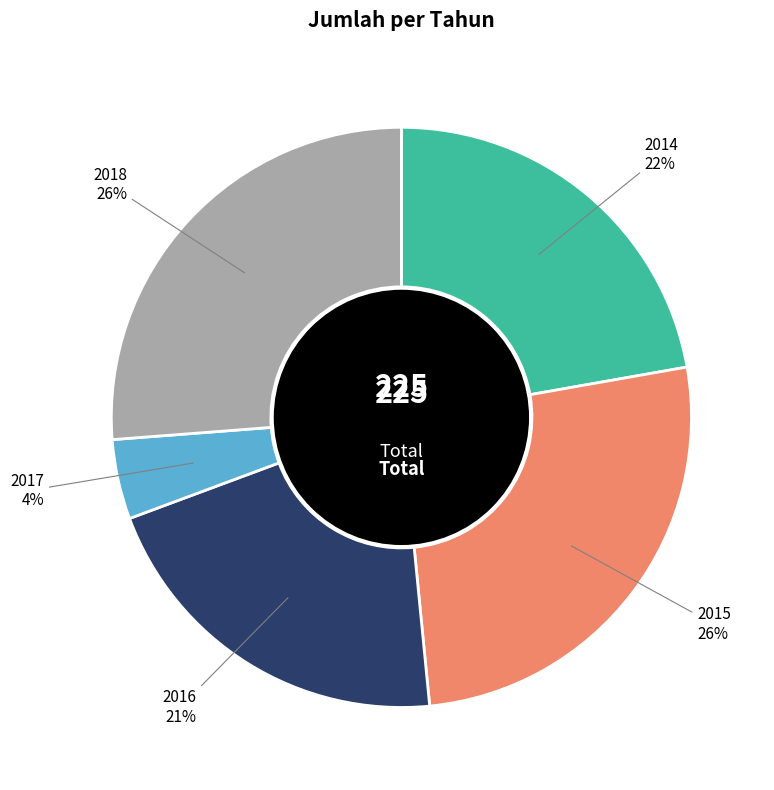

Is there a majority slice in this chart?

No